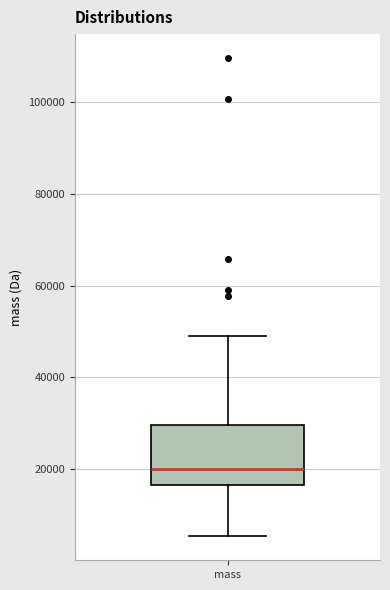

Transcribe this box plot: give where the median line is, the range the box spans, and where the two whiskers end, as read against the y-axis. The values are not printed on the chart, so give them approximately, as read against the axis.

median 20000, box 16000 to 30000, whiskers 6000 to 50000